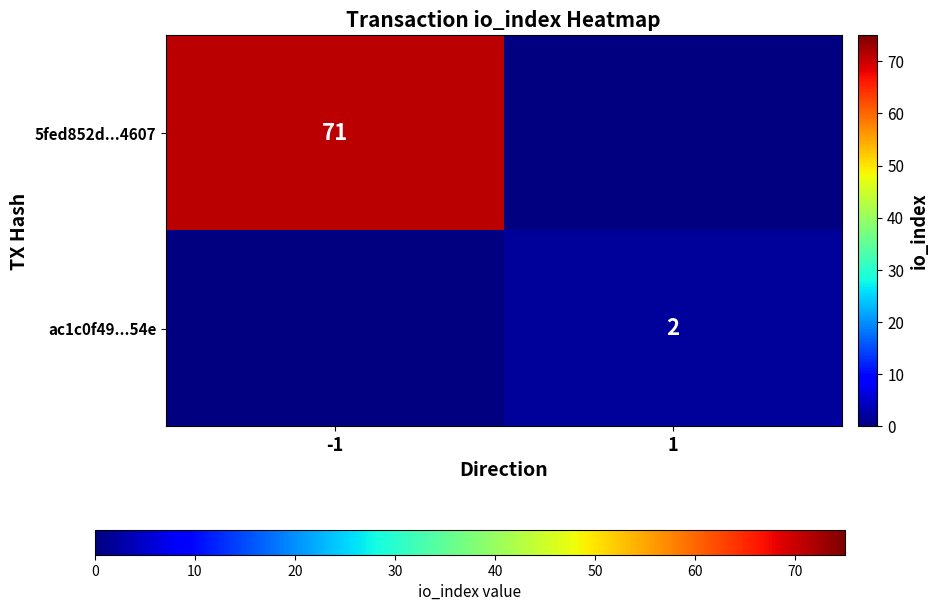

Which has a higher value, 1 or -1?

-1